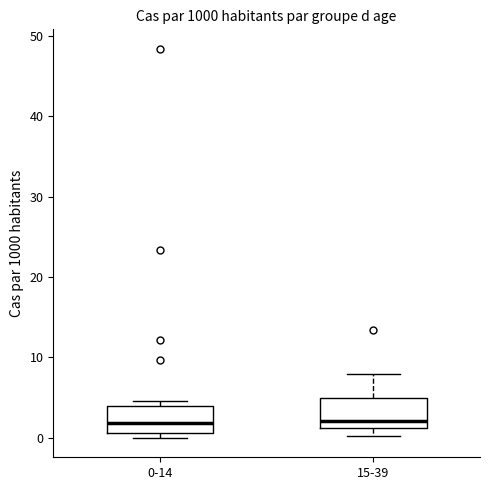

Reading left to right, transcribe this box plot: for each box, give where its median line is, the range the box spans, and where its two whiskers end, as read against the y-axis. The values are not printed on the chart, so give them approximately, as read against the axis.

0-14: median 2, box 1 to 4, whiskers 0 to 5
15-39: median 2, box 1 to 5, whiskers 0 to 8